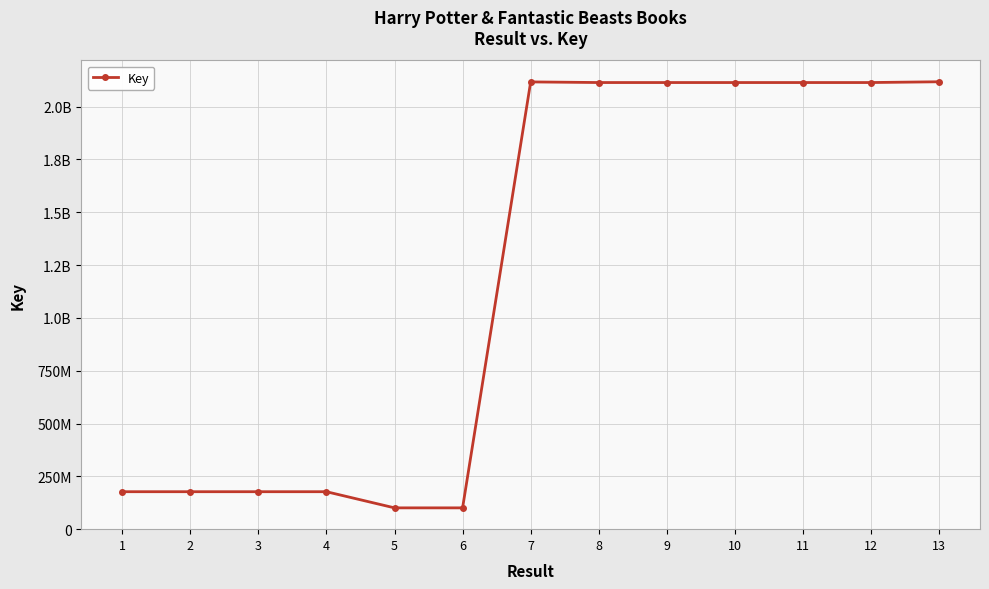

List the labels in order of value, largest first.

13, 7, 8, 9, 12, 11, 10, 3, 4, 2, 1, 5, 6